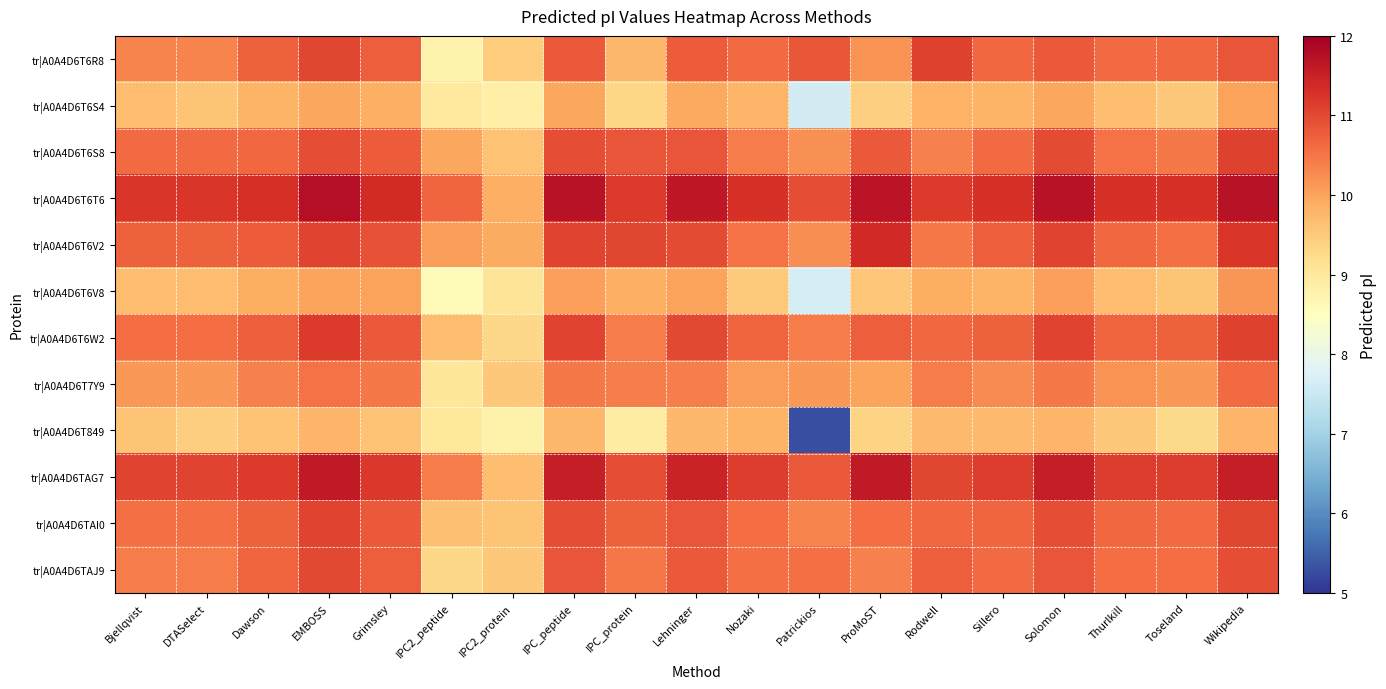

At which category does the chart reach its minimum across all series?

Patrickios